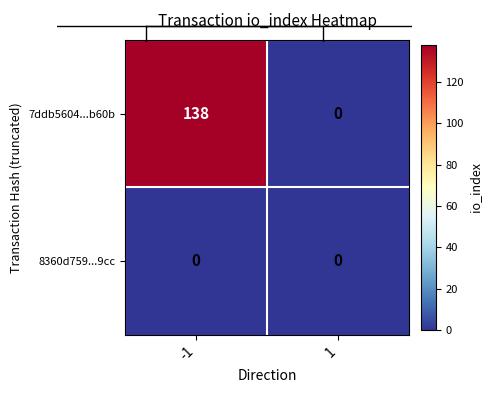

Between -1 and 1, which series saw the biggest shift?

7ddb5604...b60b